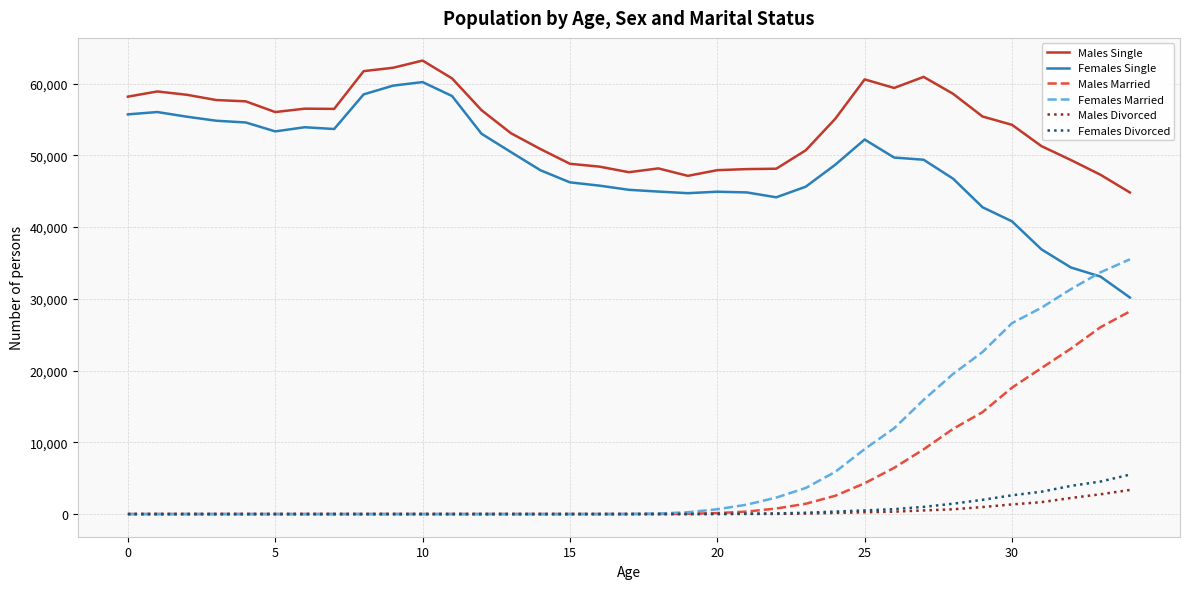

What is the maximum value shown in the chart?

63197